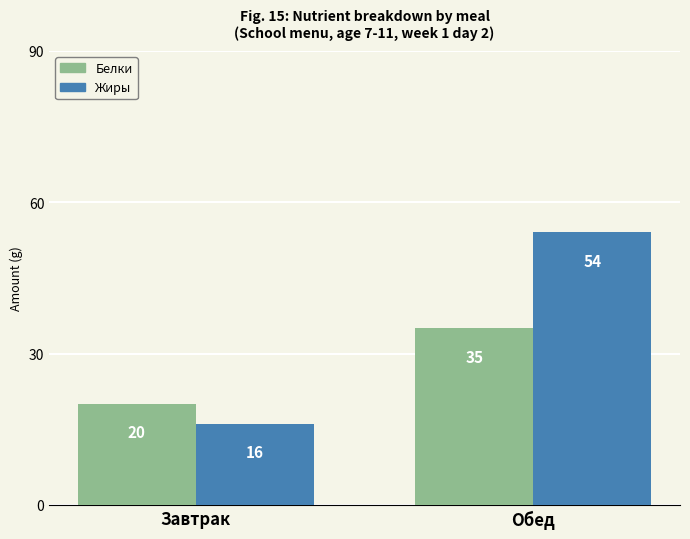

Is it true that Белки equals 35 at Обед?

True